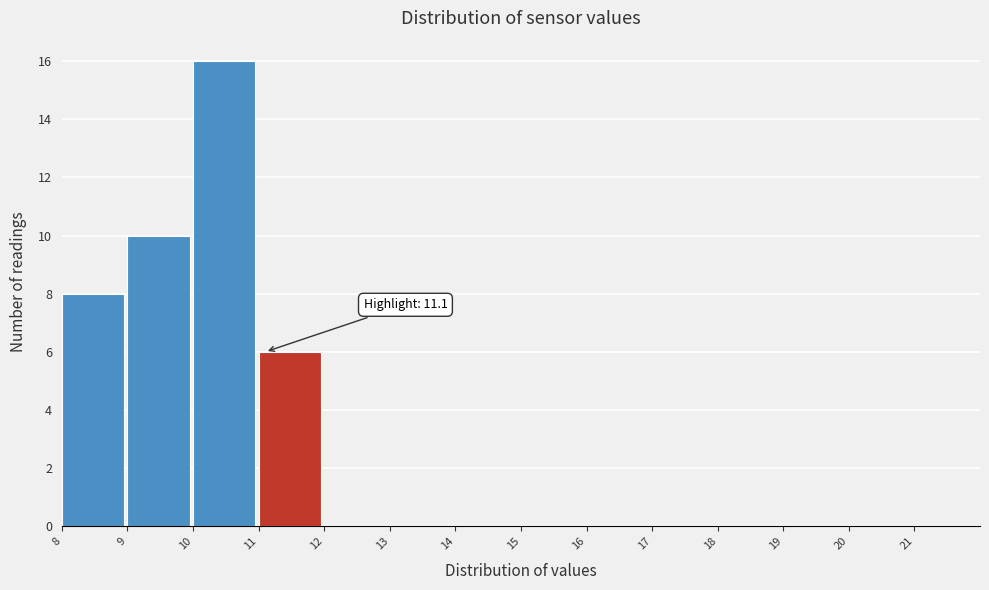

Which range on the x-axis has the tallest bar?

10 to 11